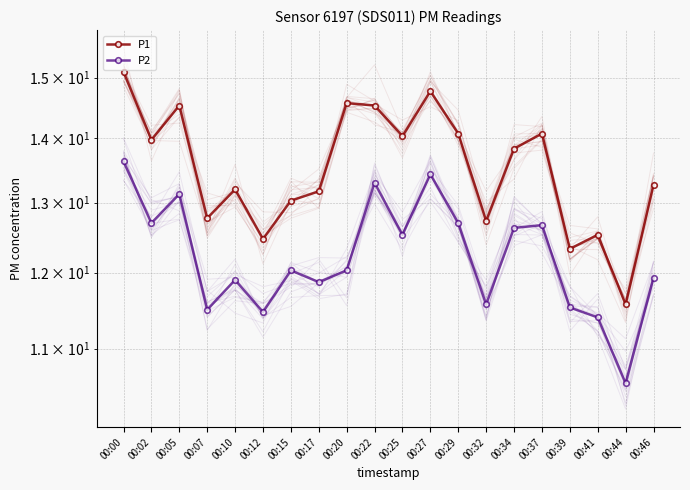

True or false: P1 has more than 0 interior local peaks.

True